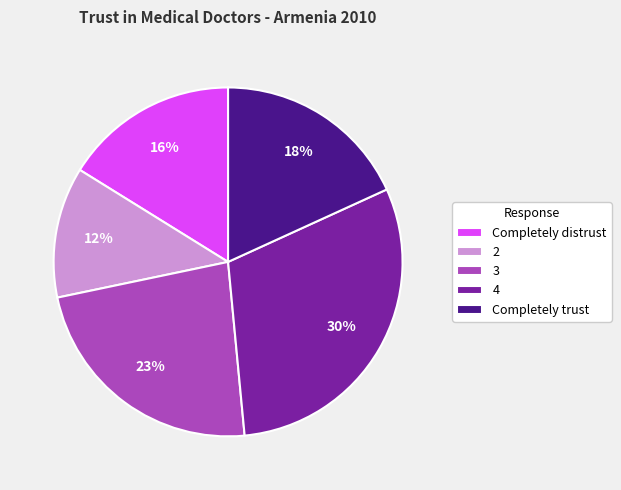

Which slice is the largest?

4